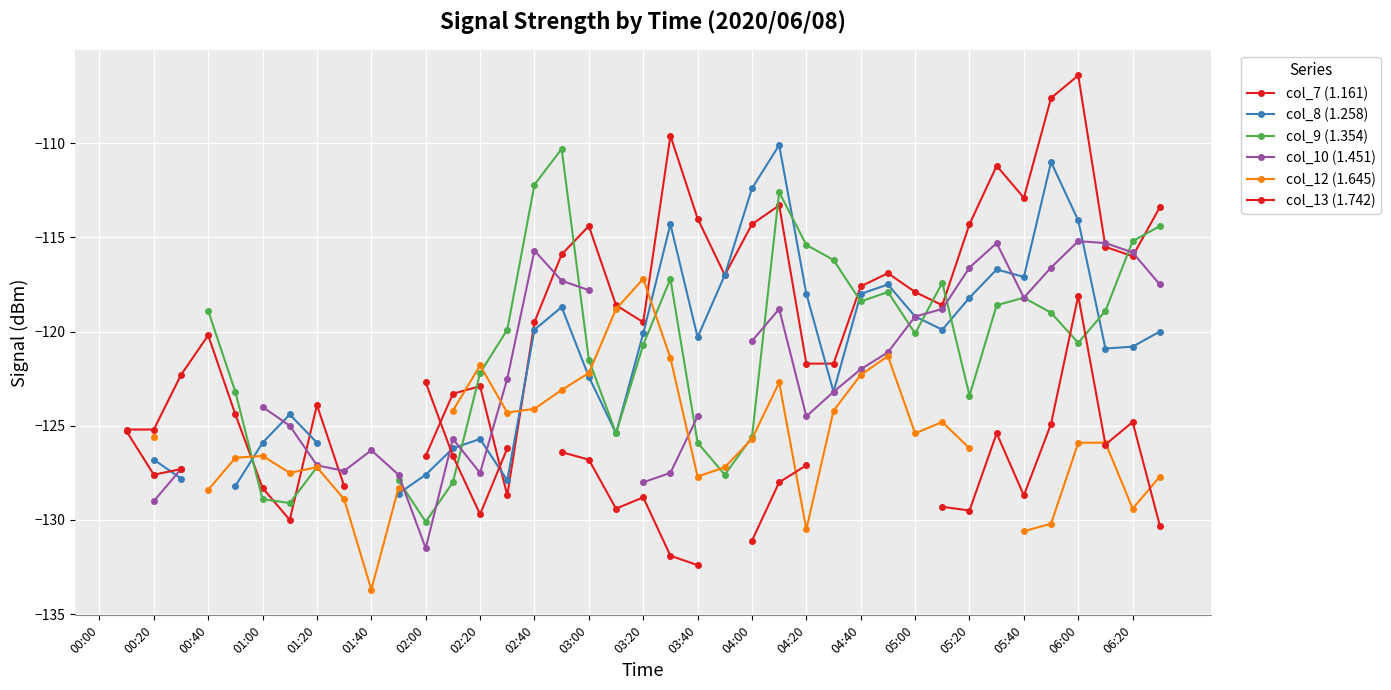

How many times do col_12 (1.645) and col_10 (1.451) cross each other?

2